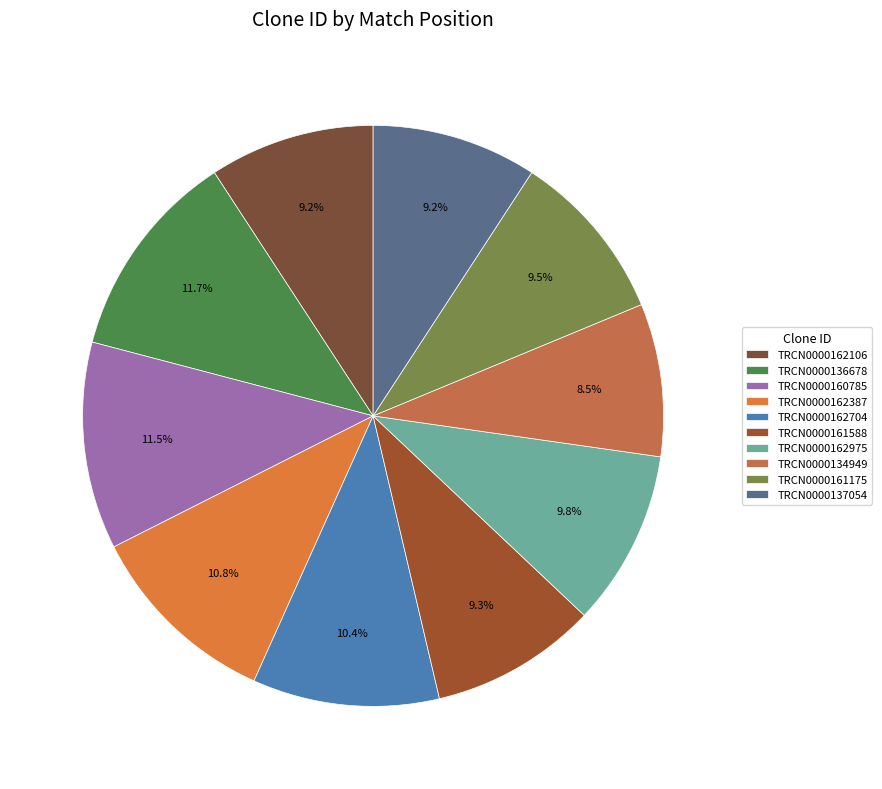

How many slices are in this pie chart?

10